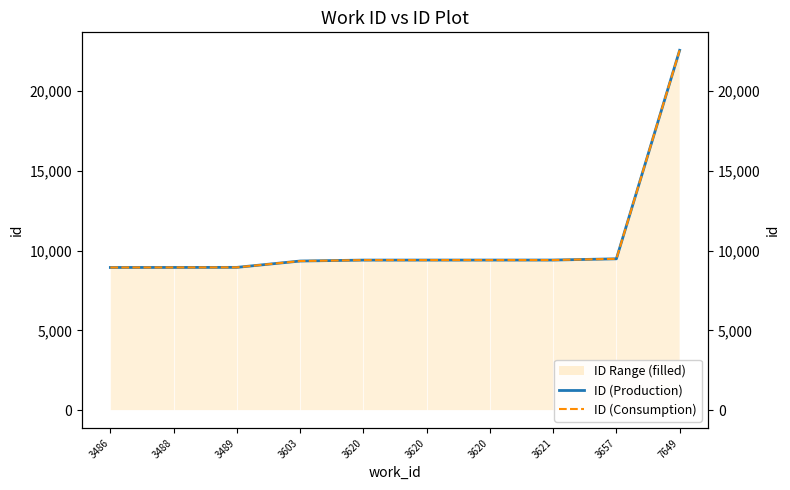

What is the difference between the ID (Production) values at 3489 and 3603?

397